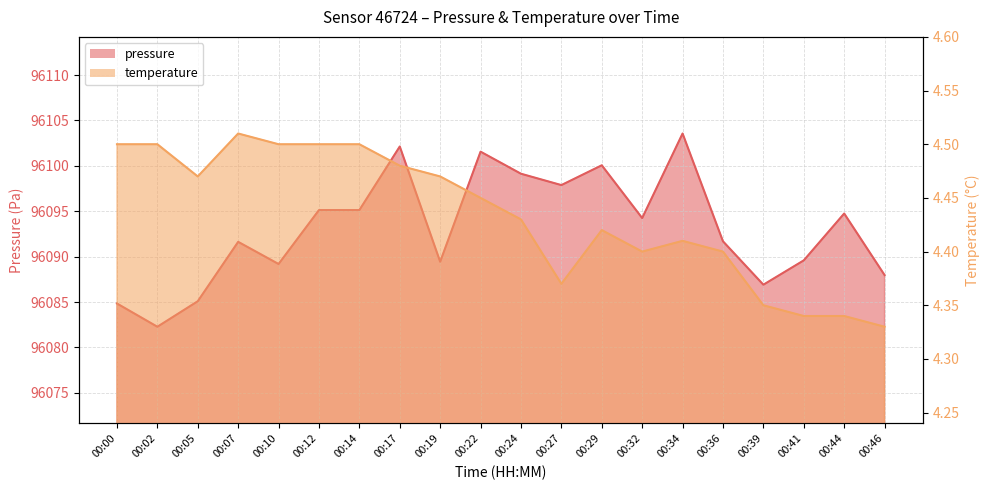

At which category is the sum across all series the highest?

00:34